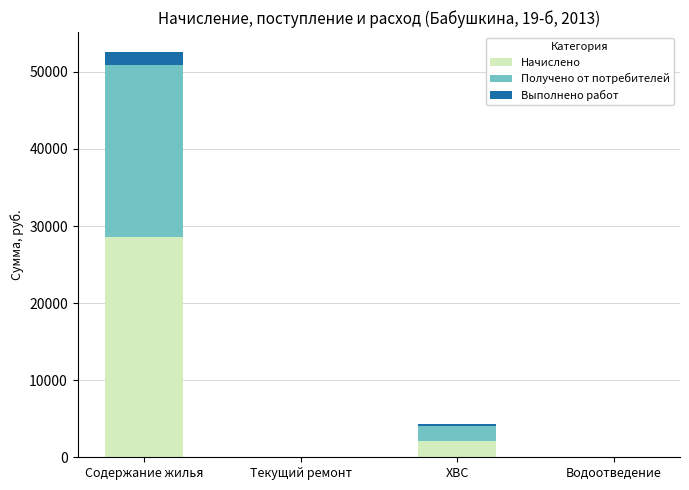

Reading right to left, what are the values for Начислено?

Водоотведение=0.0	ХВС=2154.2	Текущий ремонт=0.0	Содержание жилья=28603.5